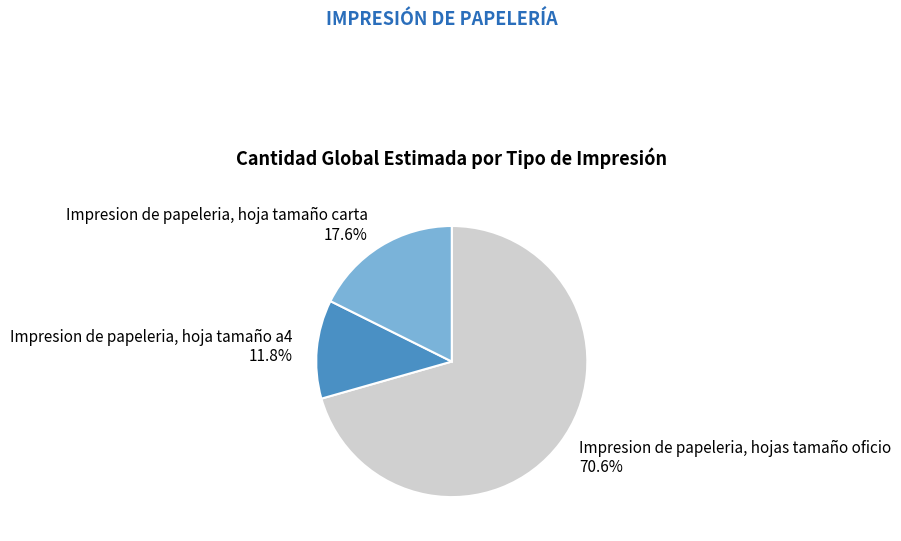

Is it true that Impresion de papeleria, hojas tamaño oficio is 71% of the pie?

True